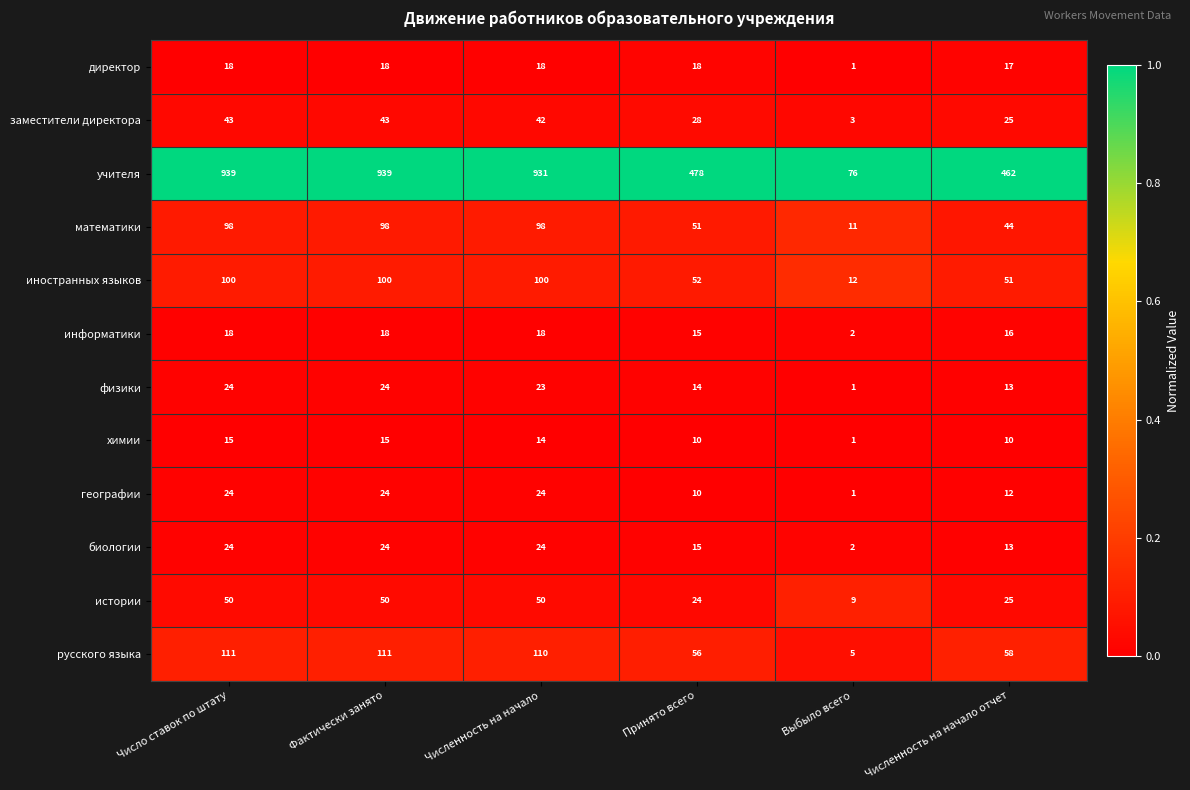

Is the value of физики at Принято всего greater than the value of географии at Фактически занято?

No